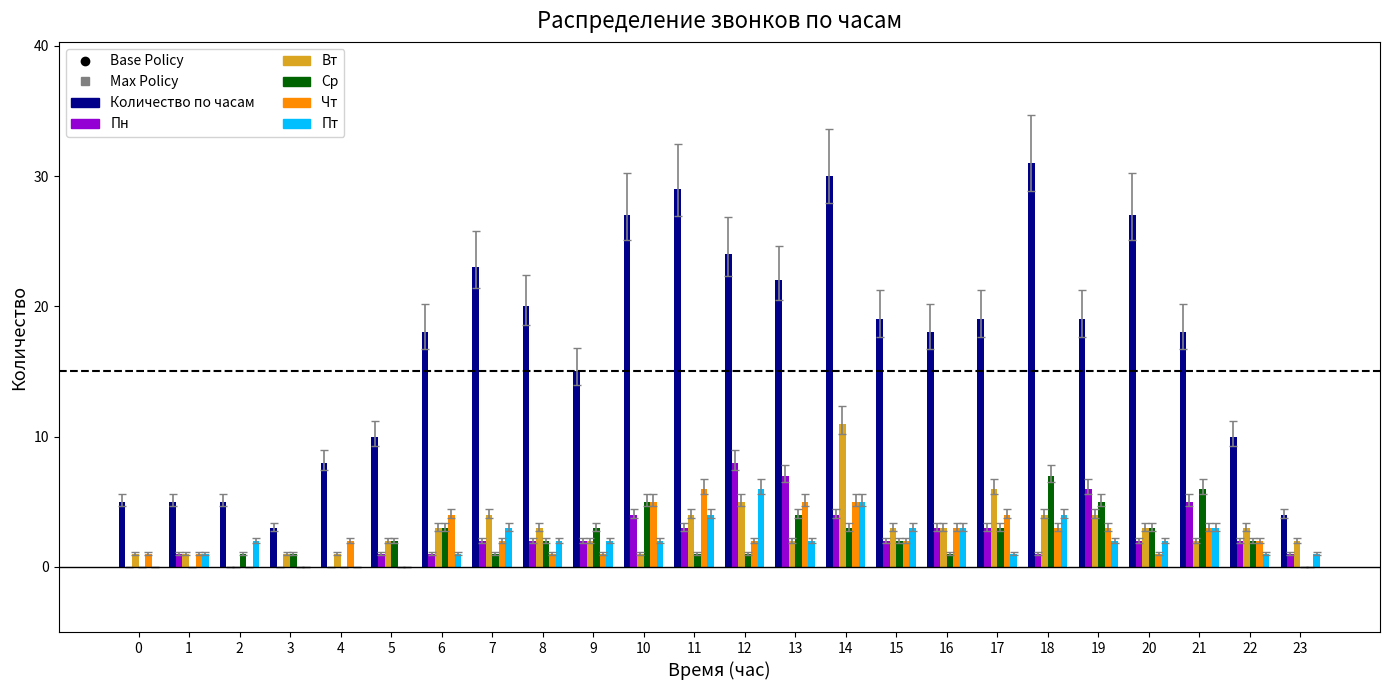

The value of Ср at 0 is 3. True or false?

False